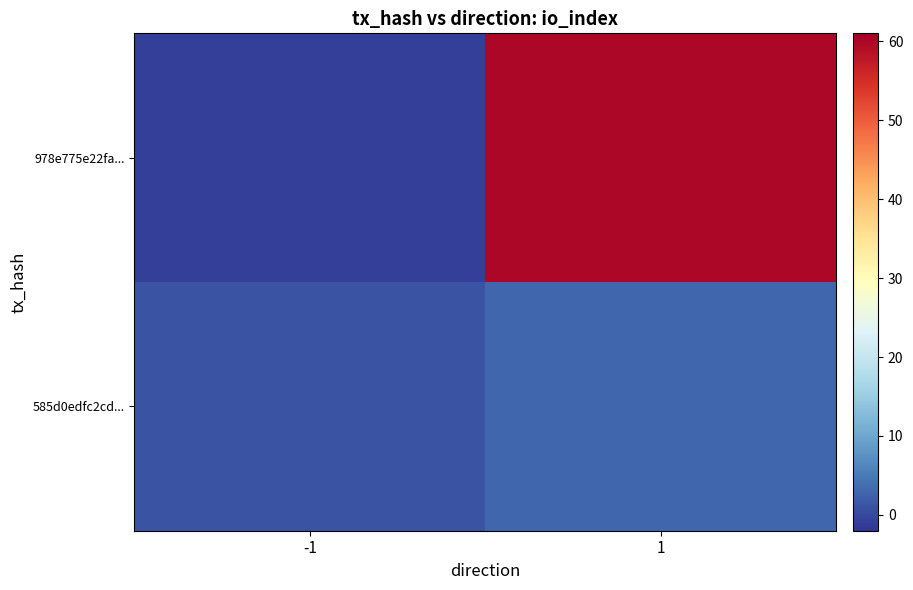

Reading right to left, extract all data points from this chart.

978e775e22fa...: 1=60	-1=-1
585d0edfc2cd...: 1=3	-1=1